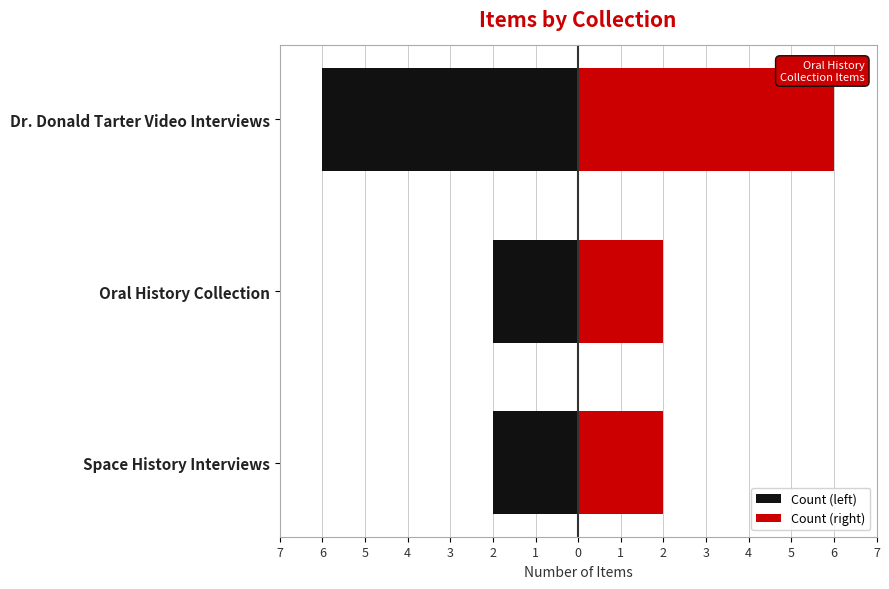

What is the minimum value shown in the chart?

-6